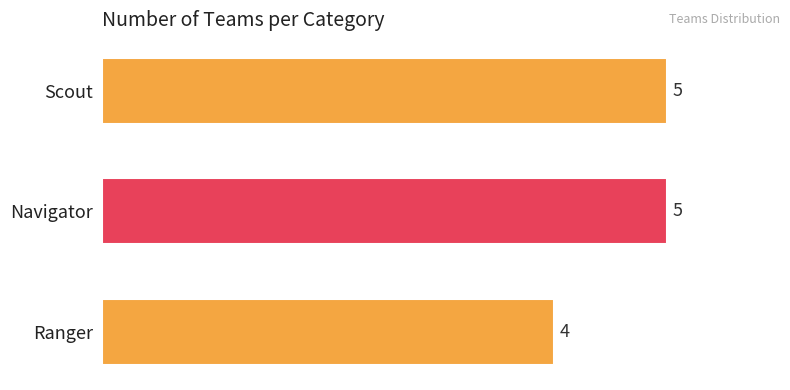

Reading top to bottom, extract all data points from this chart.

Scout=5	Navigator=5	Ranger=4